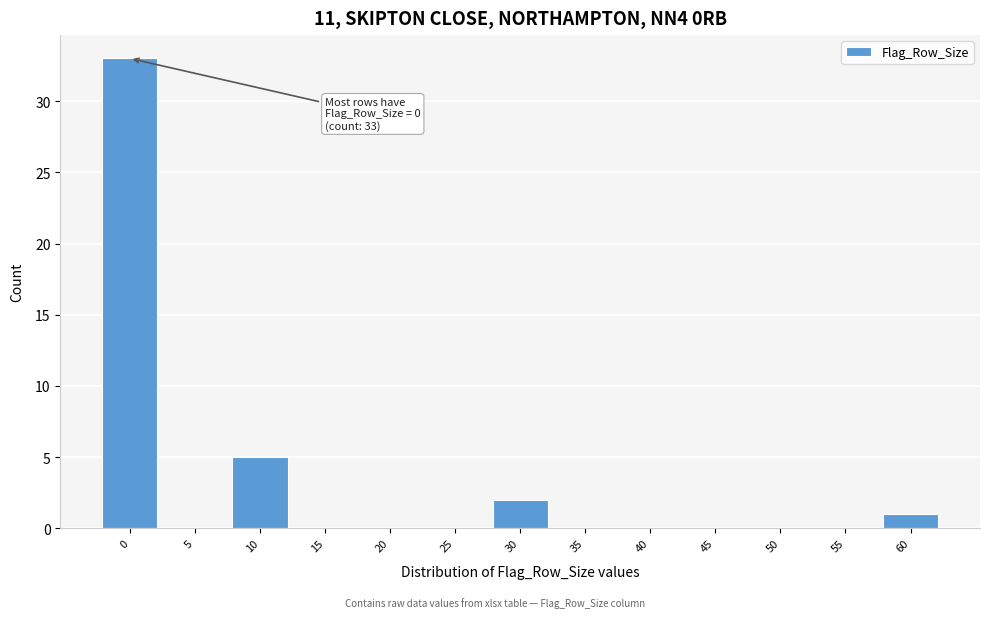

Reading left to right, extract all data points from this chart.

0=33	5=0	10=5	15=0	20=0	25=0	30=2	35=0	40=0	45=0	50=0	55=0	60=1